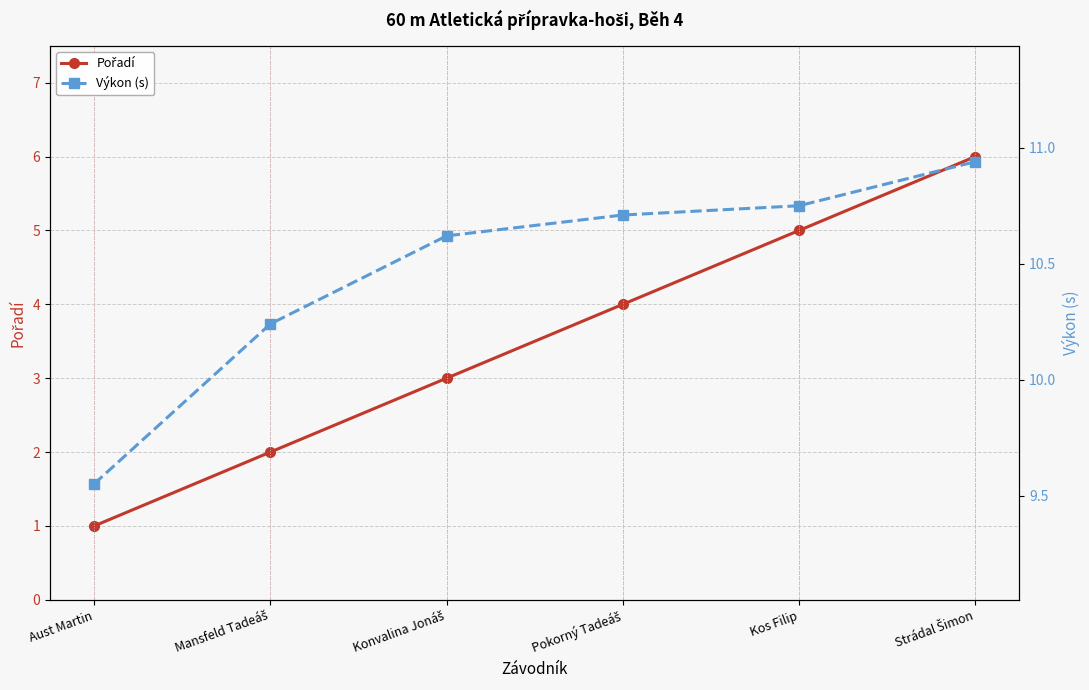

The Výkon (s) series shows 10.9 at Strádal Šimon. True or false?

True